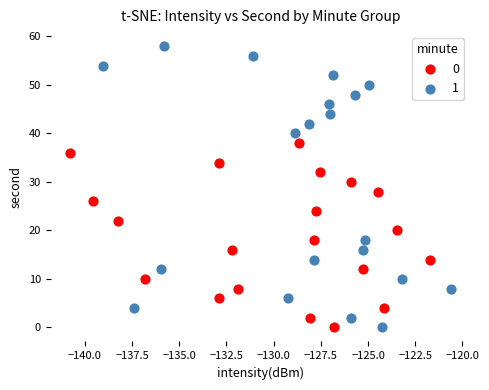

What are all the series names shown in the legend?

0, 1